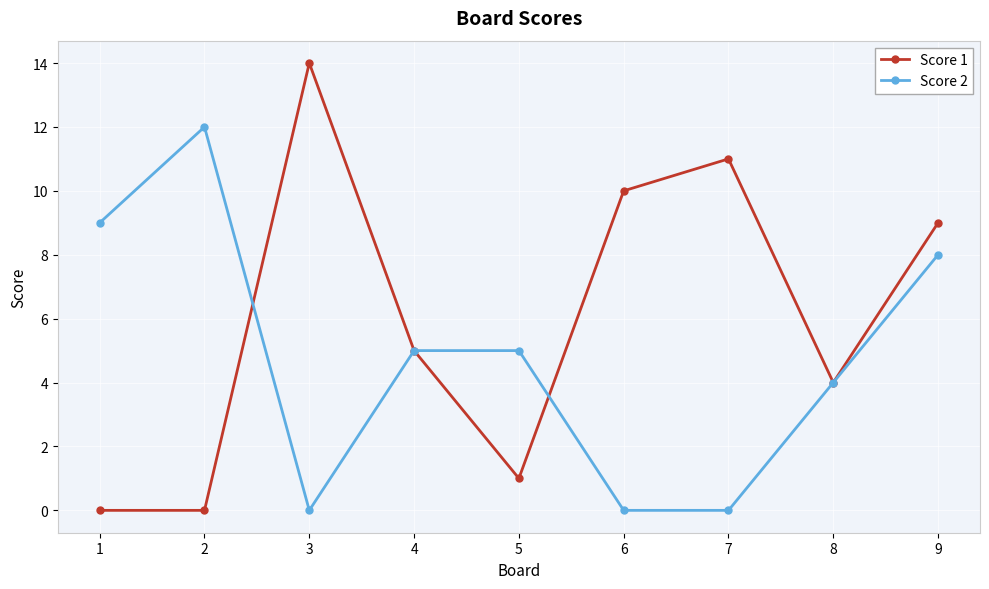

At 3, list the series in order from smallest to largest.

Score 2, Score 1